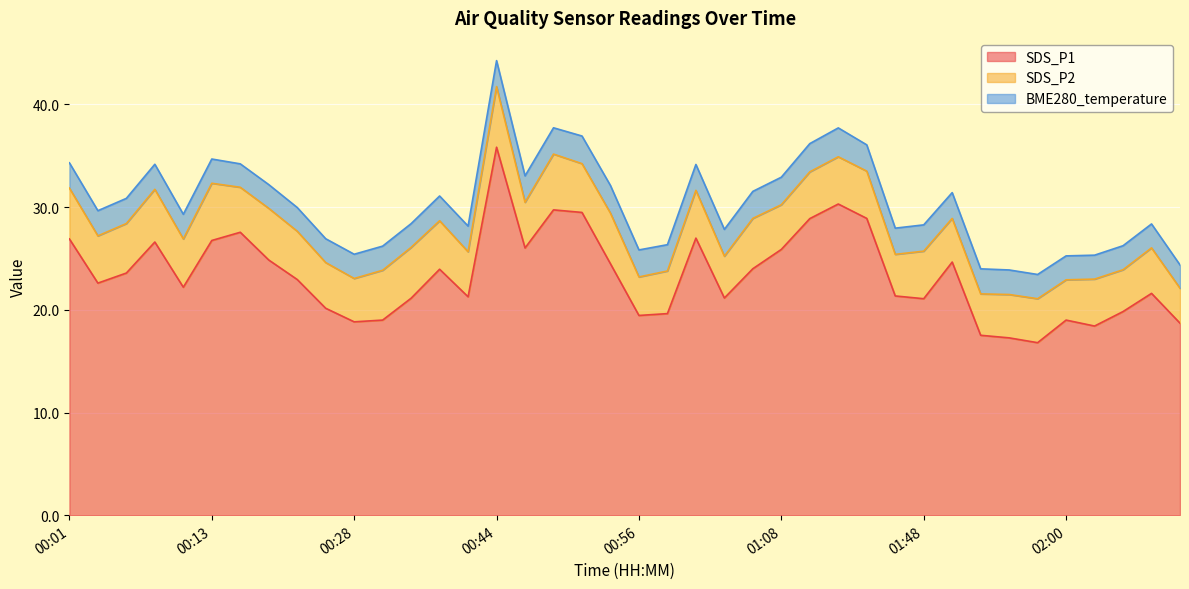

Which series has the largest total across all categories?

SDS_P1